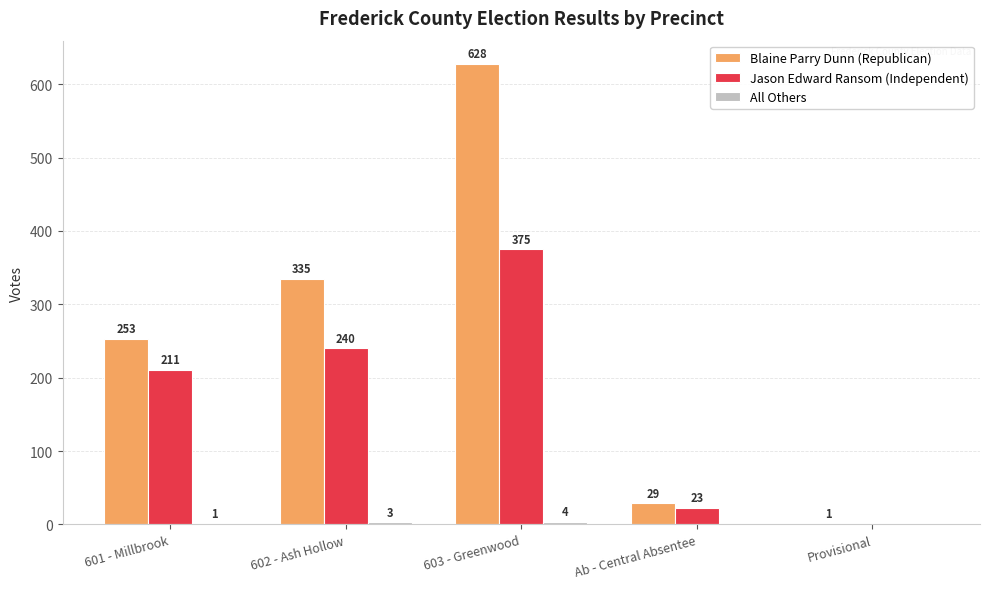

The value of Blaine Parry Dunn (Republican) at Ab - Central Absentee is 29. True or false?

True